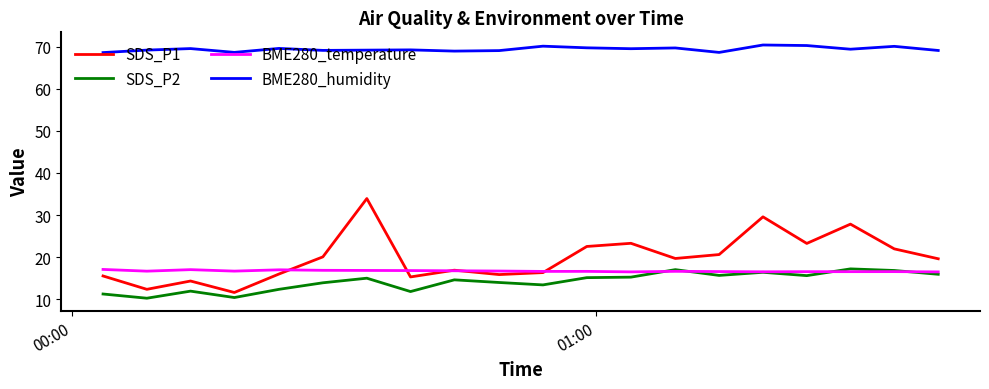

What are all the series names shown in the legend?

SDS_P1, SDS_P2, BME280_temperature, BME280_humidity